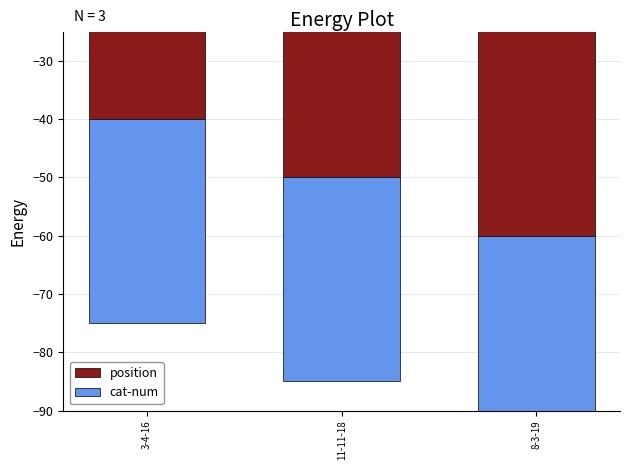

Which label corresponds to the smallest value in the chart?

8-3-19